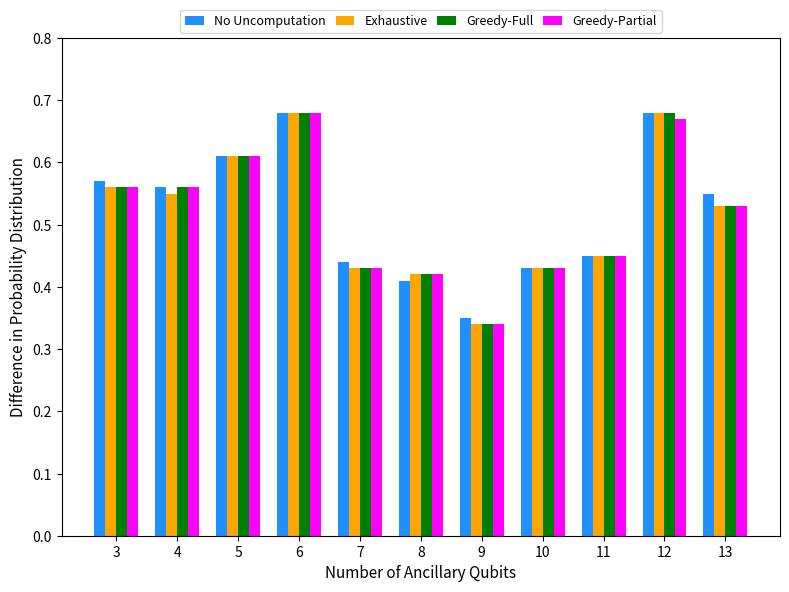

What is the sum of the Greedy-Full values at 3 and 9?

0.9